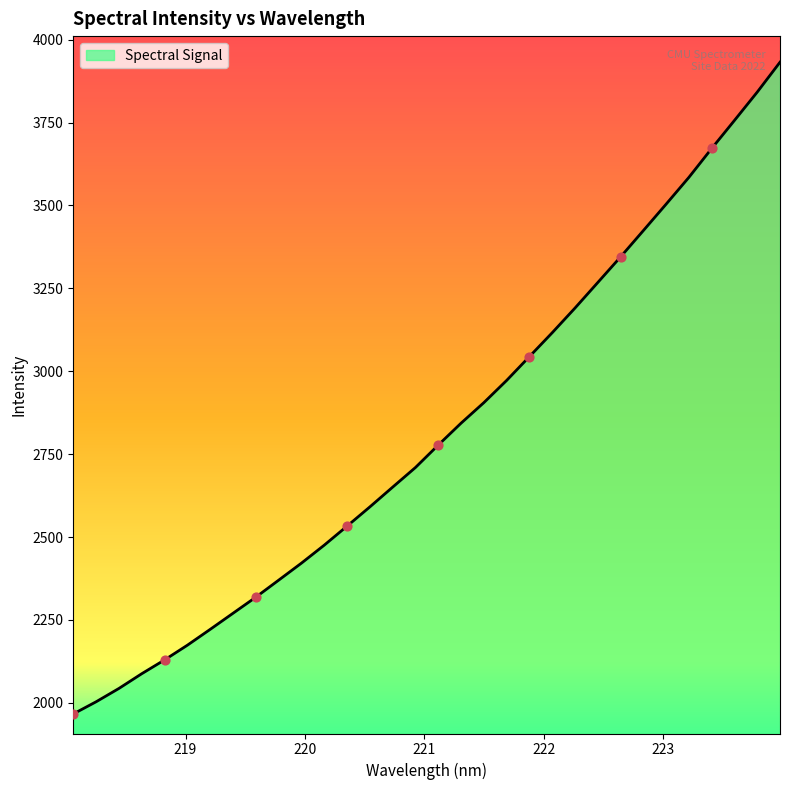

What is the minimum value shown in the chart?

1966.4